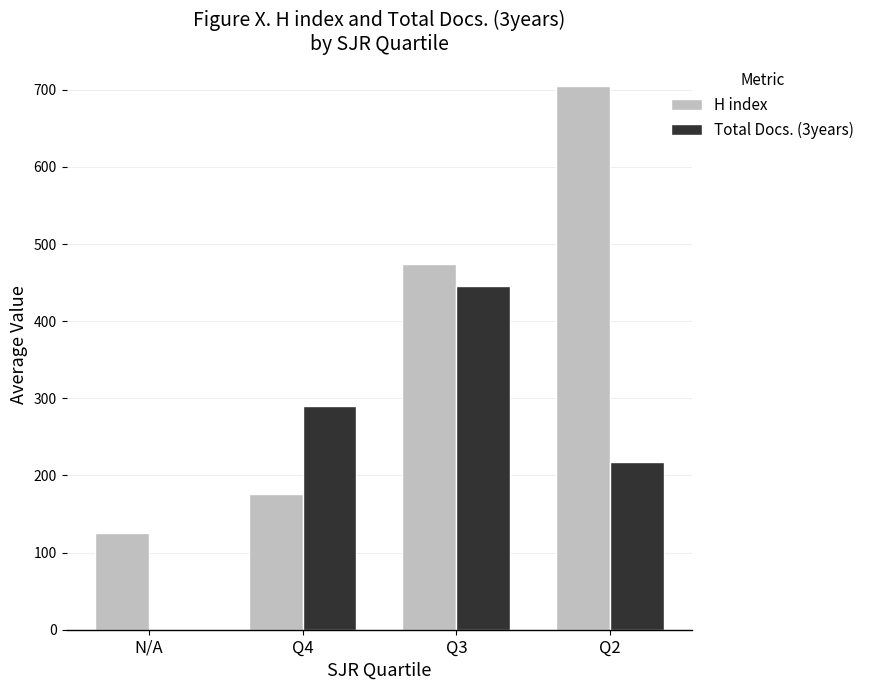

What is the sum of the Total Docs. (3years) values at Q4 and Q3?

736.0